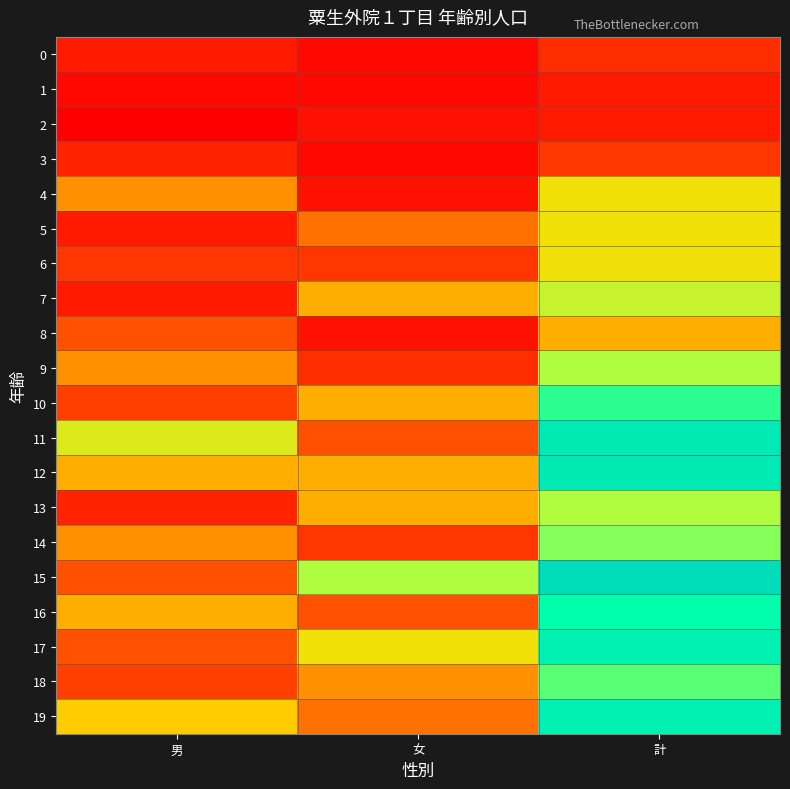

What is the difference between the highest and lowest values at 男?

14